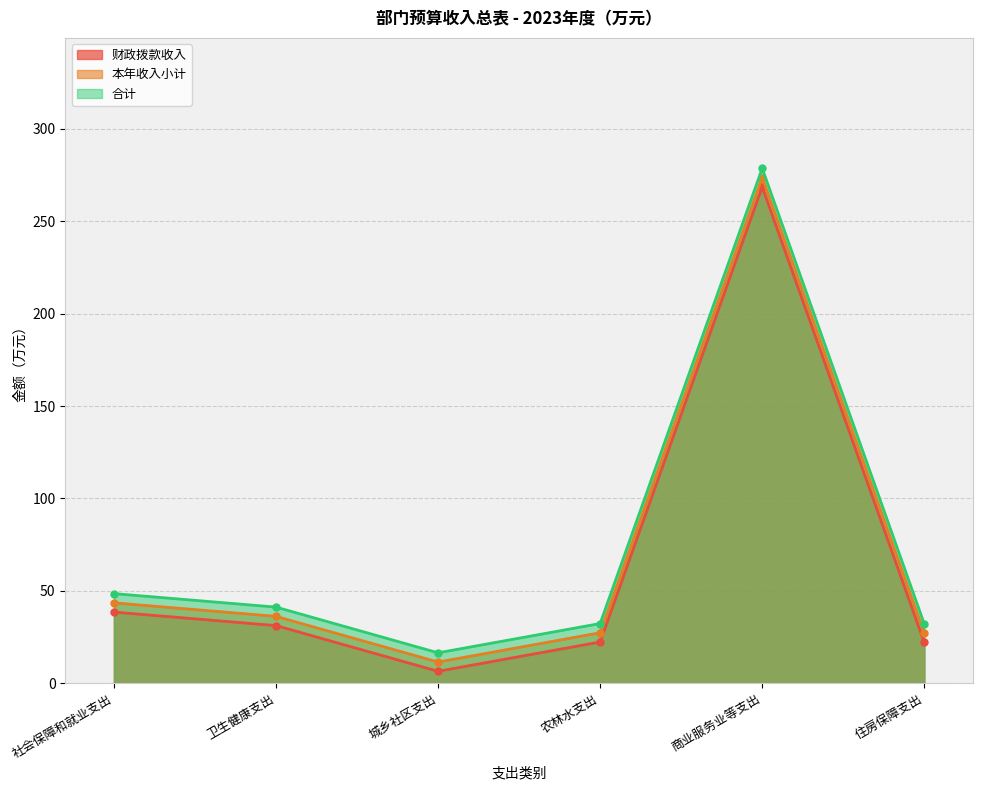

What is the approximate value of 财政拨款收入 at 社会保障和就业支出?

38.5